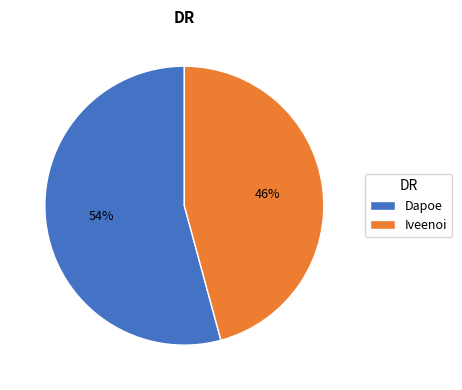

Is the sum of Dapoe and Iveenoi greater than half?

Yes